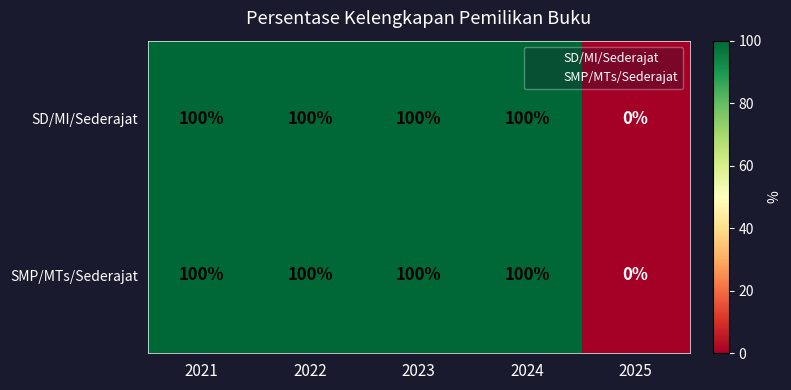

What is the sum of the SD/MI/Sederajat values at 2025 and 2021?

100